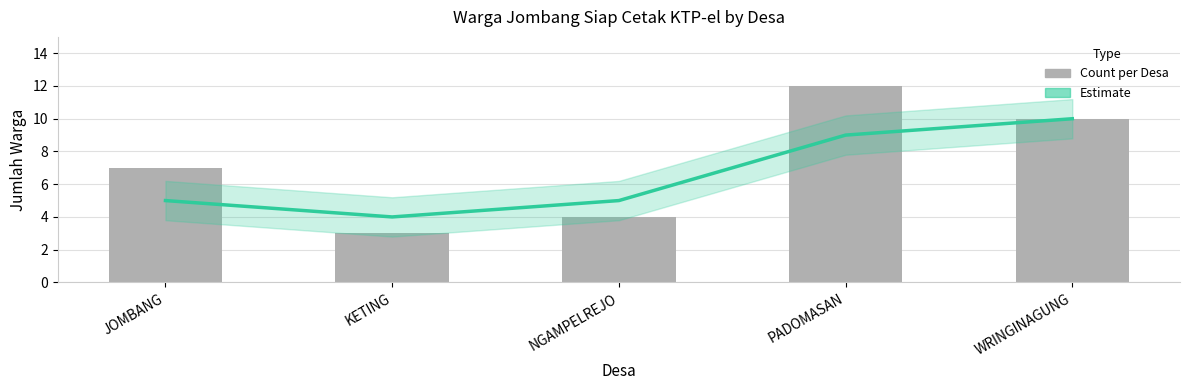

Which category has the highest value across all series?

PADOMASAN